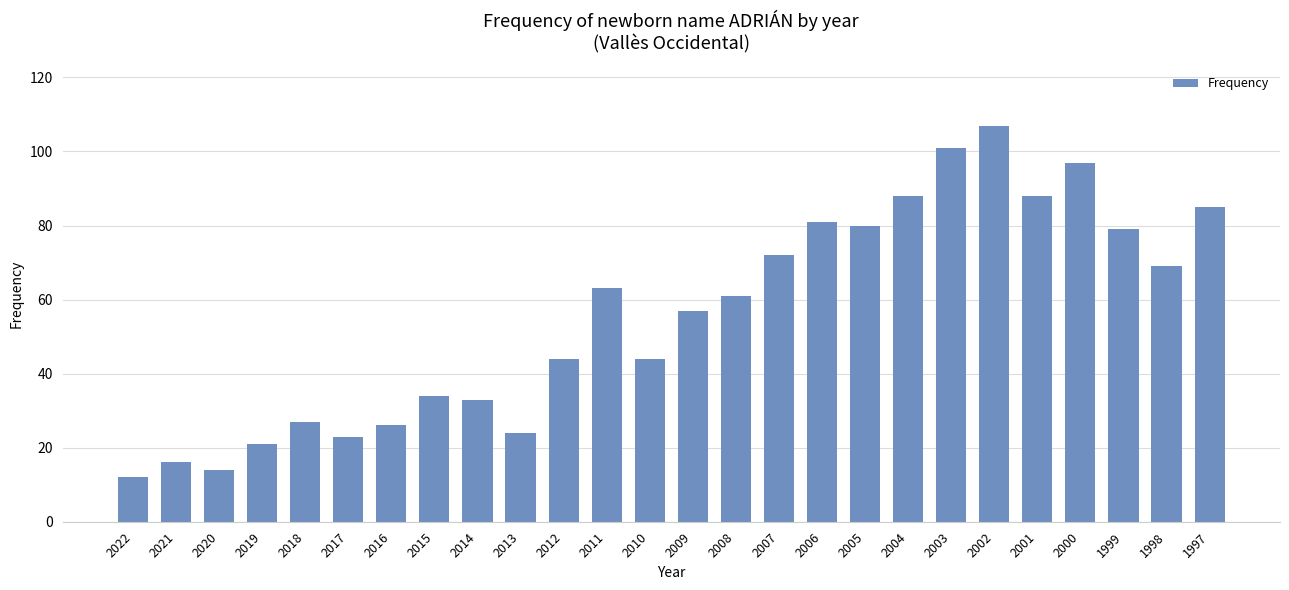

Reading right to left, list all the values displayed in this chart.

1997=85	1998=69	1999=79	2000=97	2001=88	2002=107	2003=101	2004=88	2005=80	2006=81	2007=72	2008=61	2009=57	2010=44	2011=63	2012=44	2013=24	2014=33	2015=34	2016=26	2017=23	2018=27	2019=21	2020=14	2021=16	2022=12